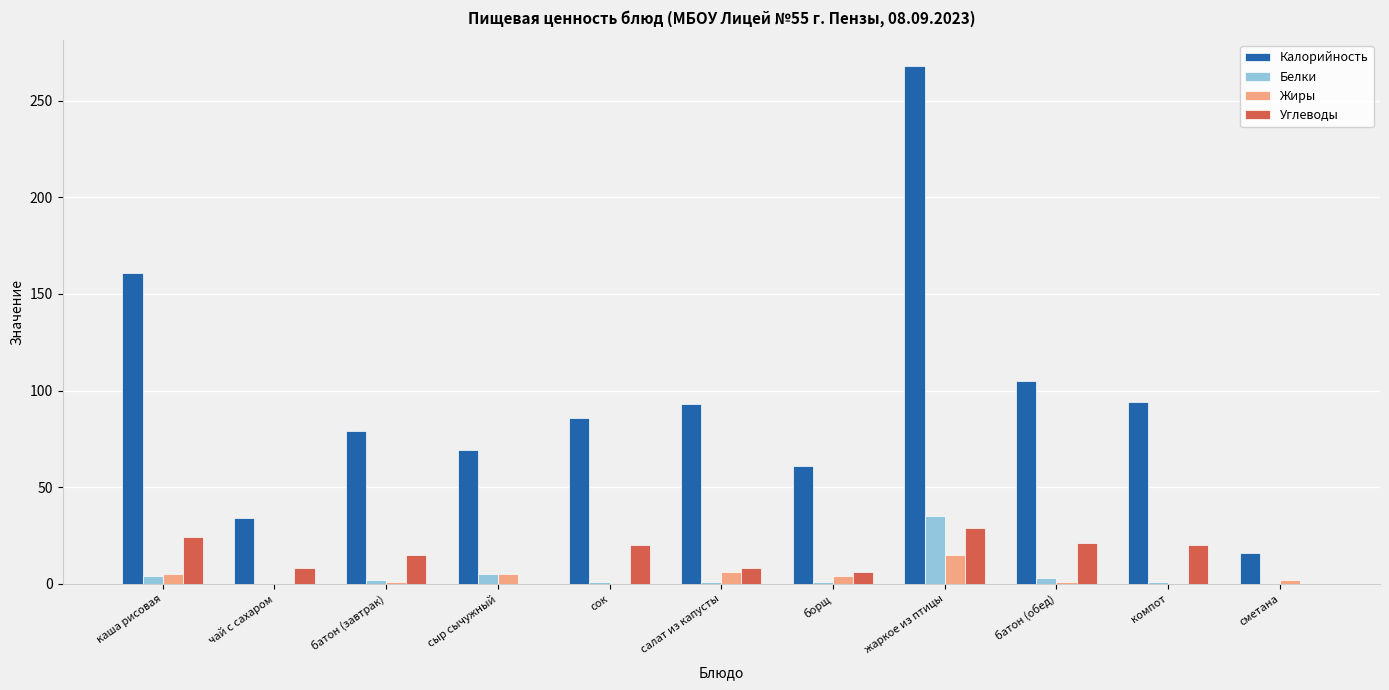

True or false: Белки has a value of -16 at сметана.

False